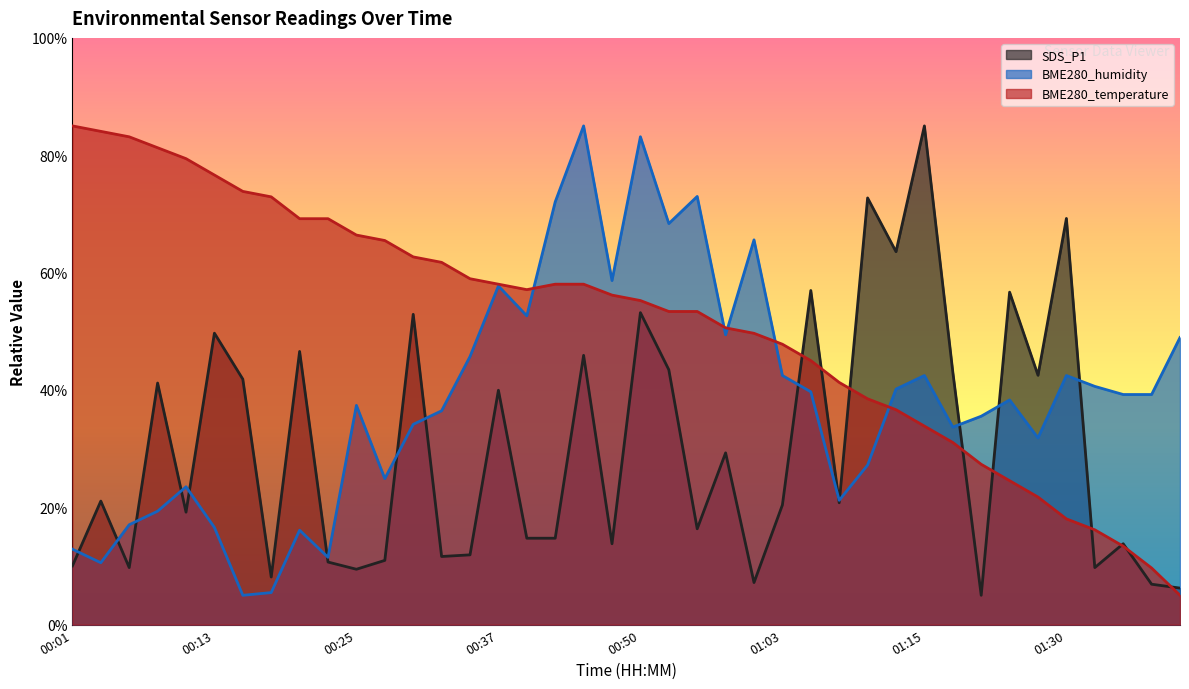

What is the label of the 9th point from the left?

00:20